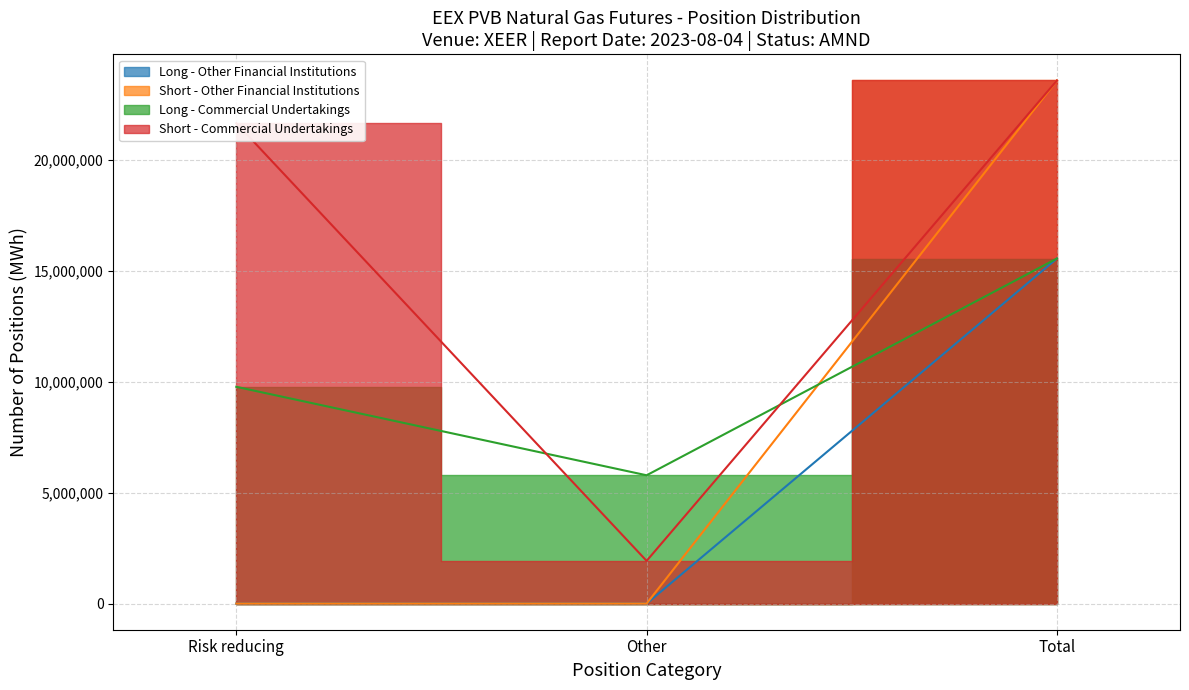

Rank the series at Total from lowest to highest value.

Long - Other Financial Institutions, Long - Commercial Undertakings, Short - Other Financial Institutions, Short - Commercial Undertakings